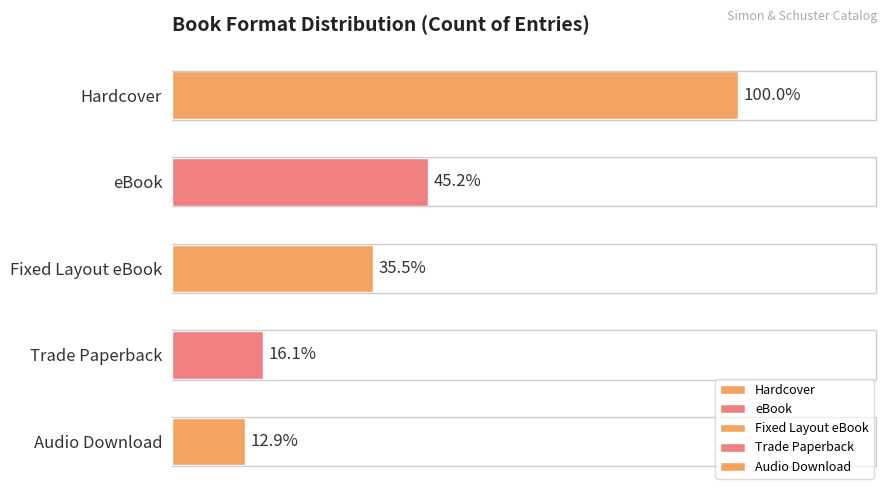

How many data points does each series have?

5